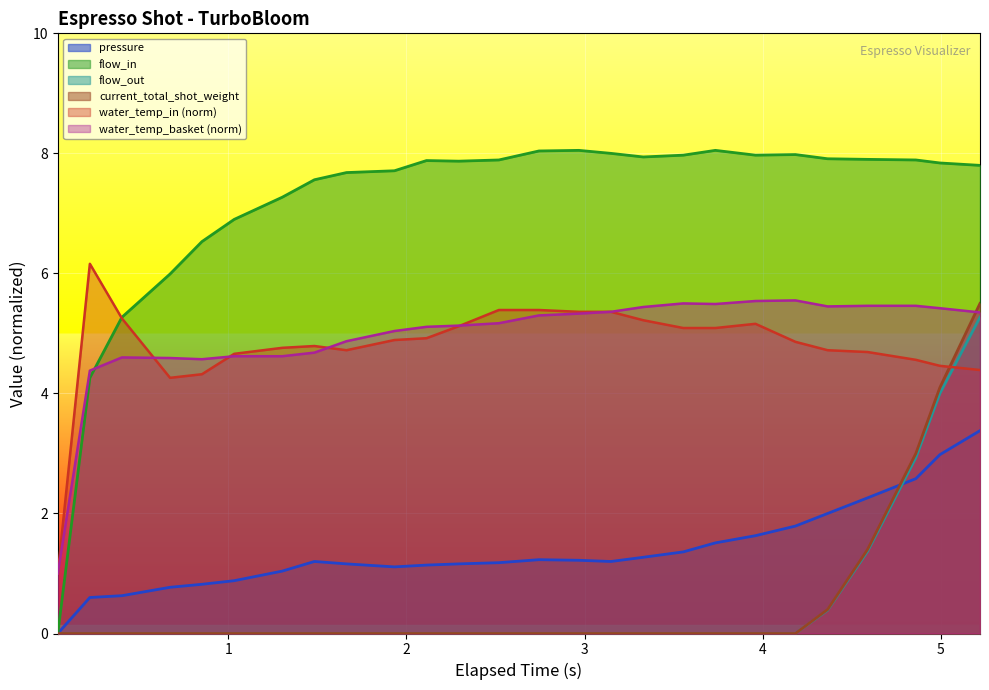

Which series has the largest range (max minus min)?

flow_in